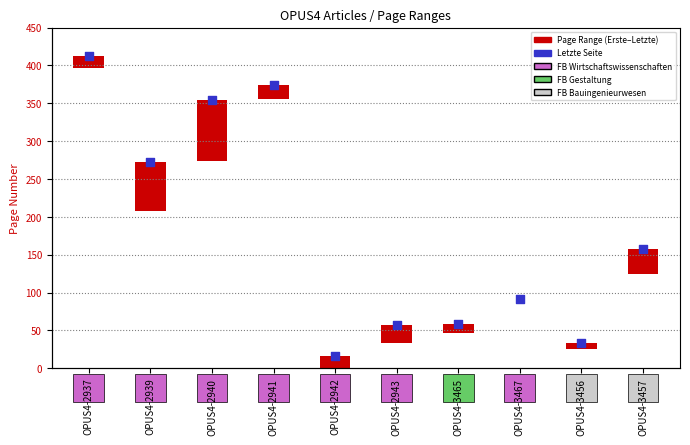

Which series contains the lowest Y value?

Page Range (Erste–Letzte Seite)